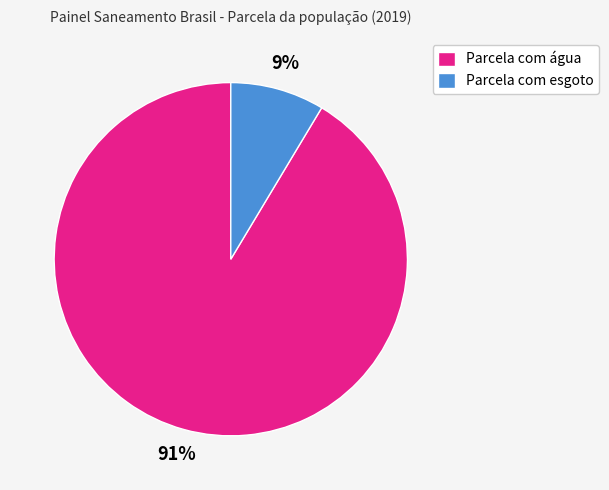

Rank the categories by value from highest to lowest.

Parcela com água, Parcela com esgoto